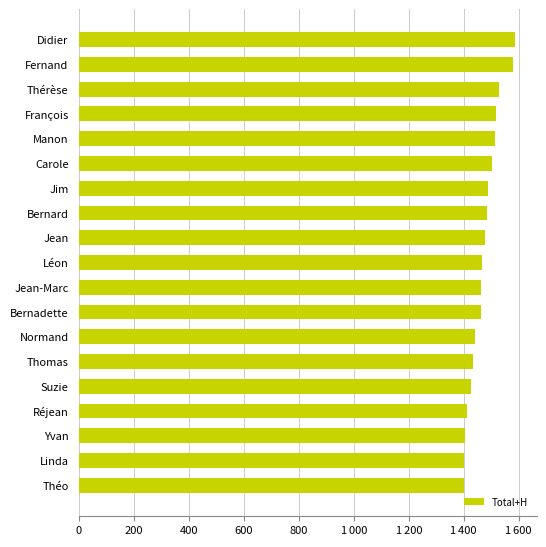

Are the bars horizontal?

Yes